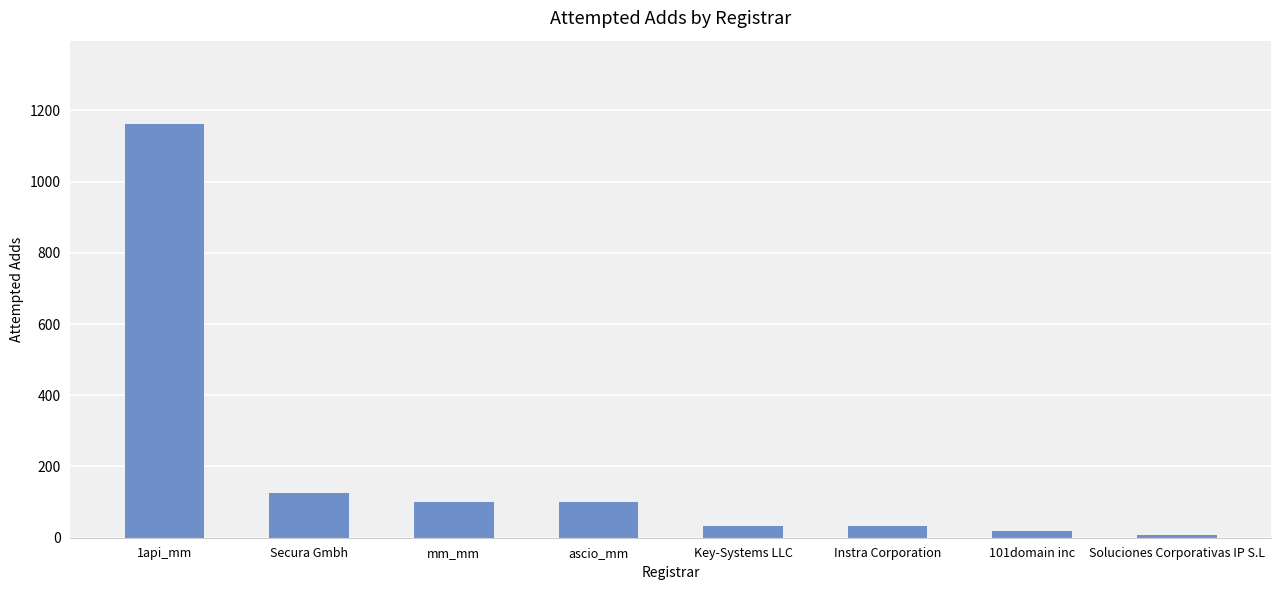

What is the sum of all values?

1584